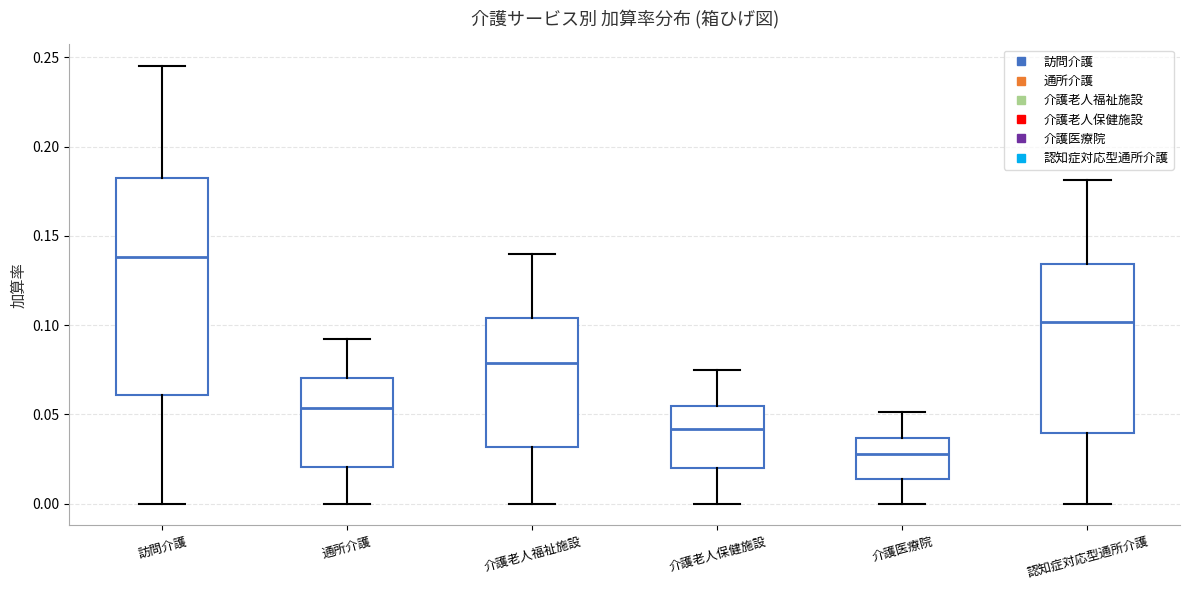

Comparing the boxes themselves (not the whiskers), which one is the tallest?

訪問介護